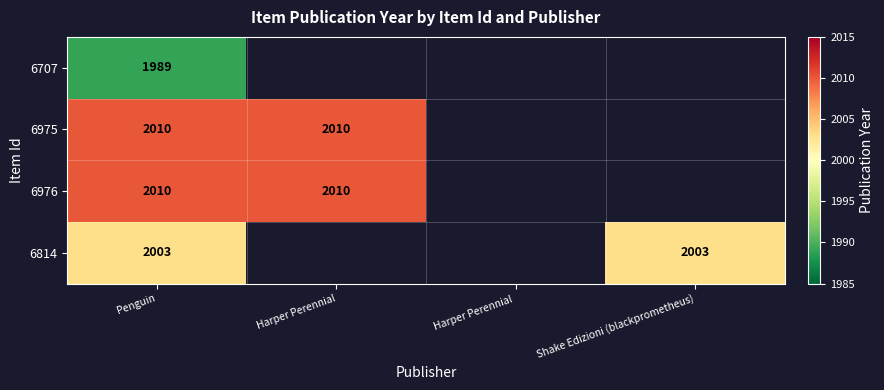

The value of 6976 at Harper Perennial is 2010. True or false?

True